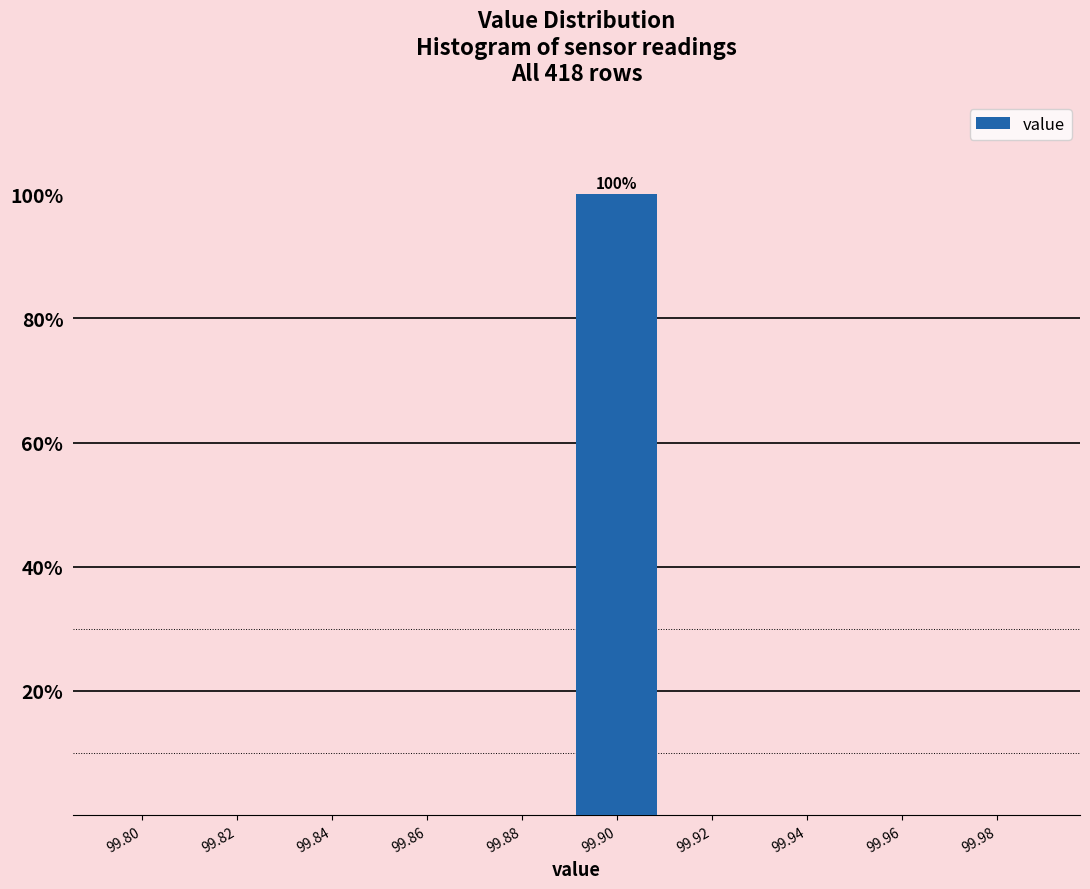

Reading right to left, extract all data points from this chart.

99.98=0	99.96=0	99.94=0	99.92=0	99.90=100	99.88=0	99.86=0	99.84=0	99.82=0	99.80=0